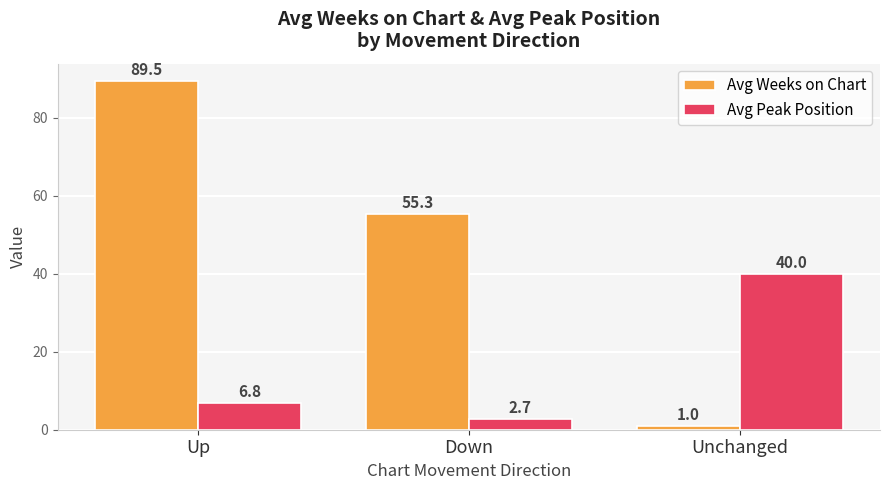

How many groups of bars are there?

3